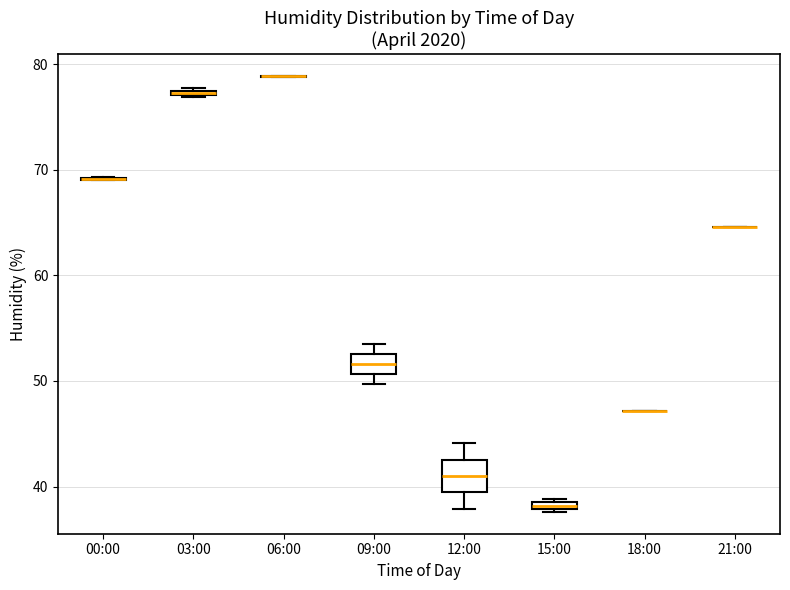

Which box is the tallest, from its lower edge to its upper edge?

12:00